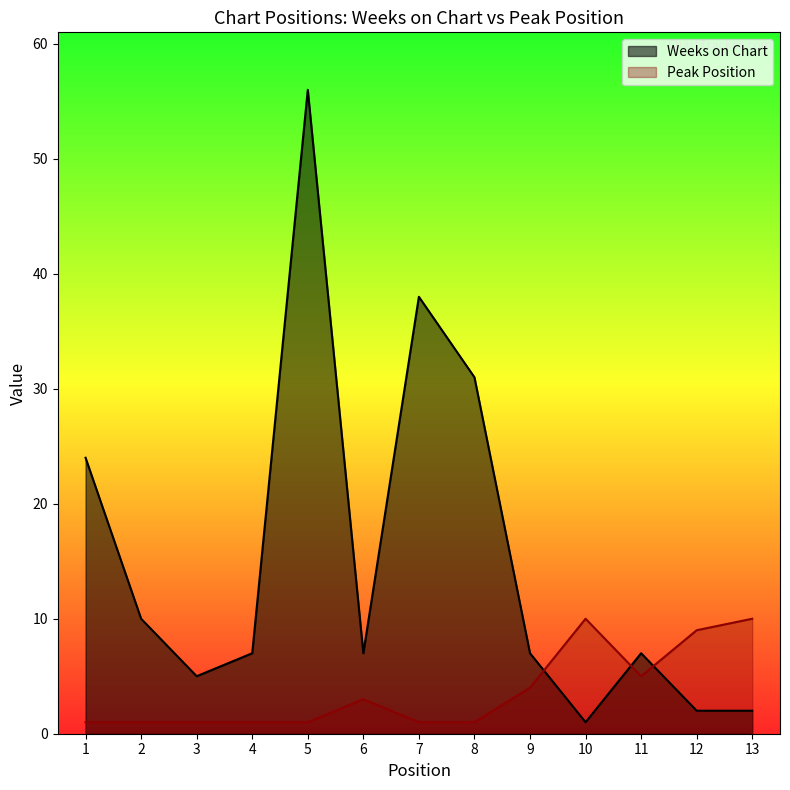

How many series are shown in this chart?

2